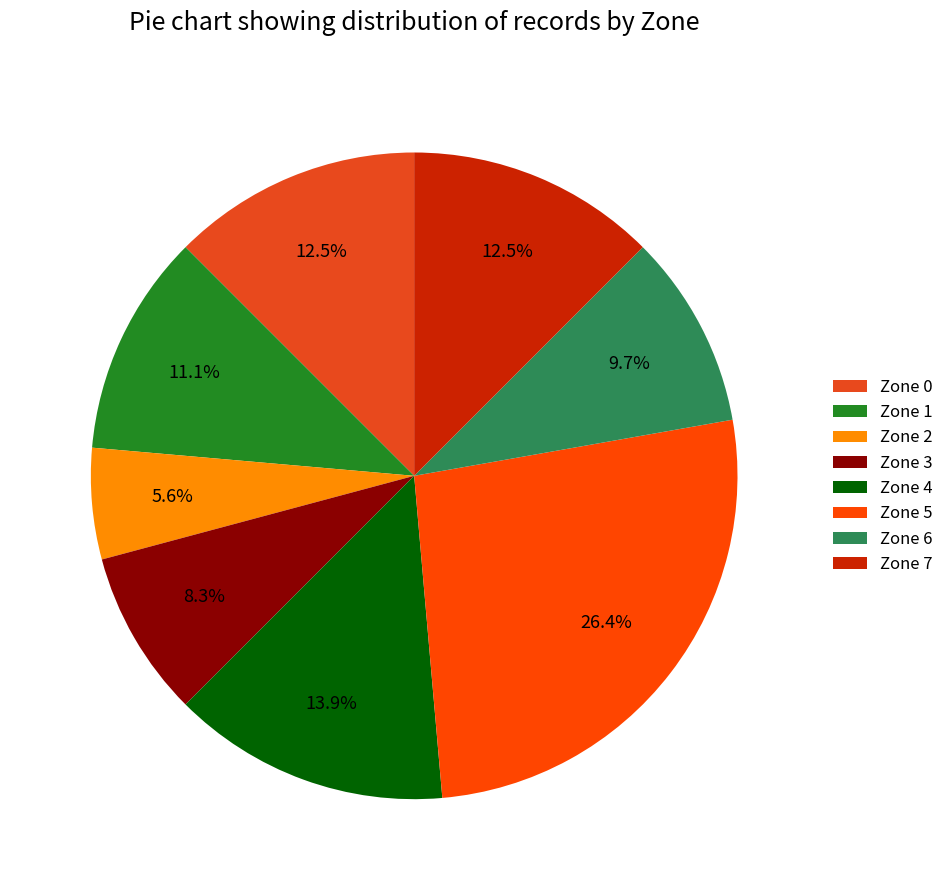

What percentage is the Zone 3 slice, to the nearest percent?

8%